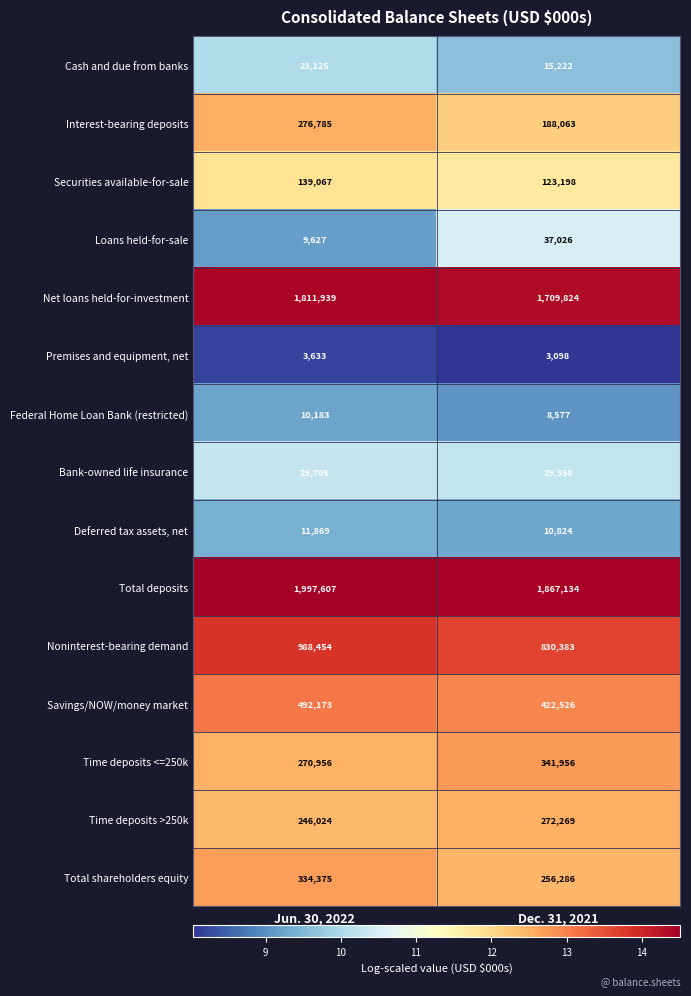

Which category has the lowest value across all series?

Dec. 31, 2021